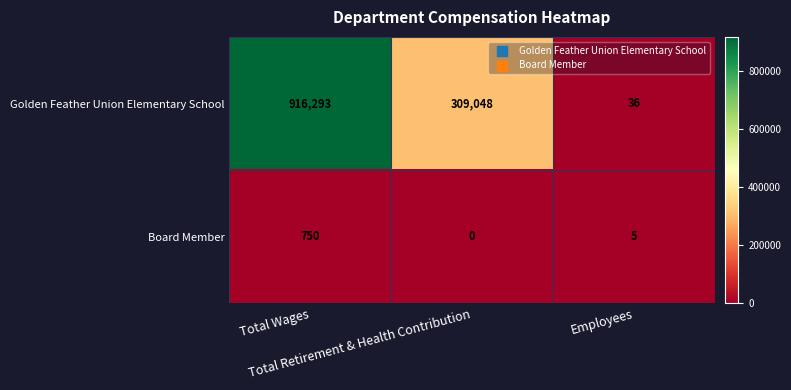

What is the maximum value for Golden Feather Union Elementary School?

916293